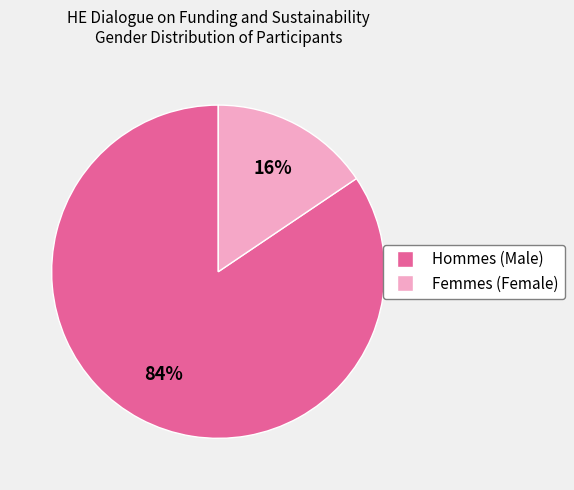

Is there a majority slice in this chart?

Yes